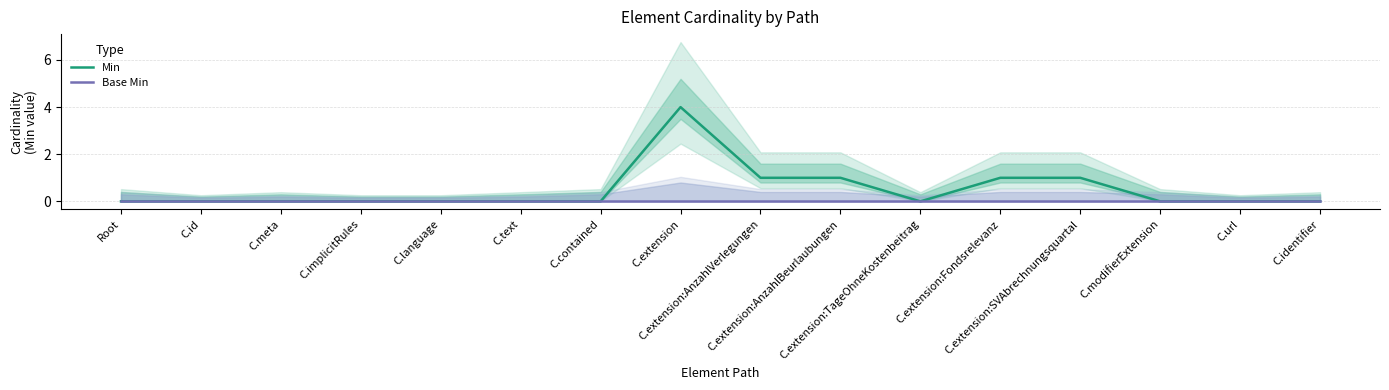

True or false: Base Min and Min cross at least once.

False